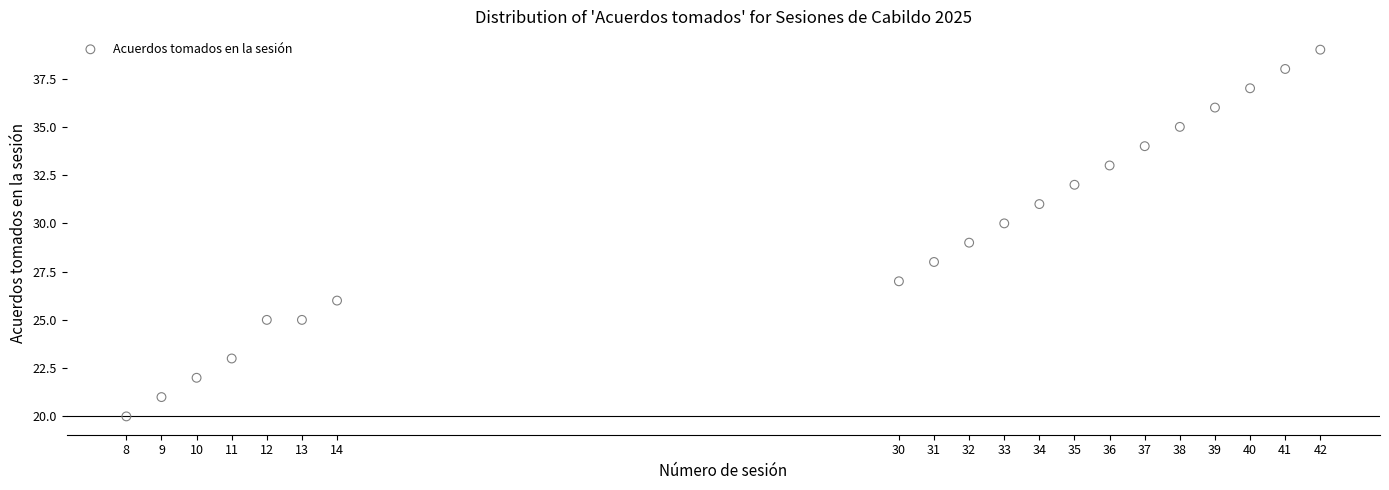

What is the range of X values (max minus min)?

34